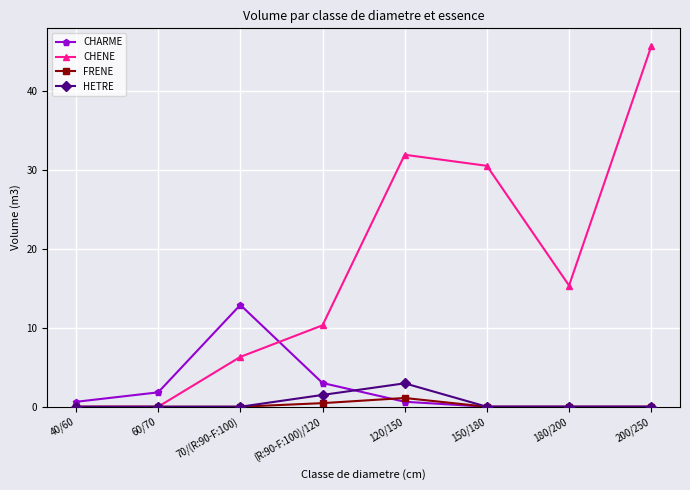

How many lines are shown in the chart?

4